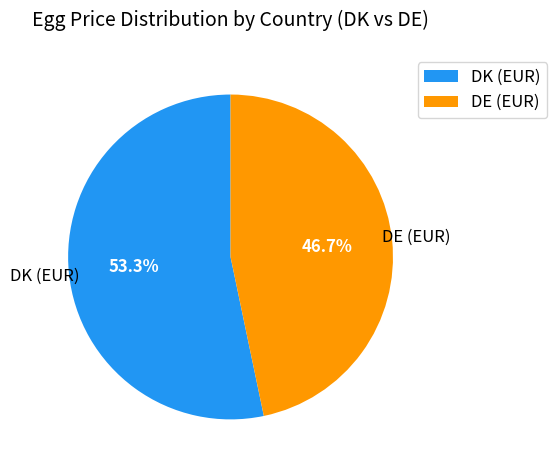

Which category has the smallest portion of the pie?

DE (EUR)